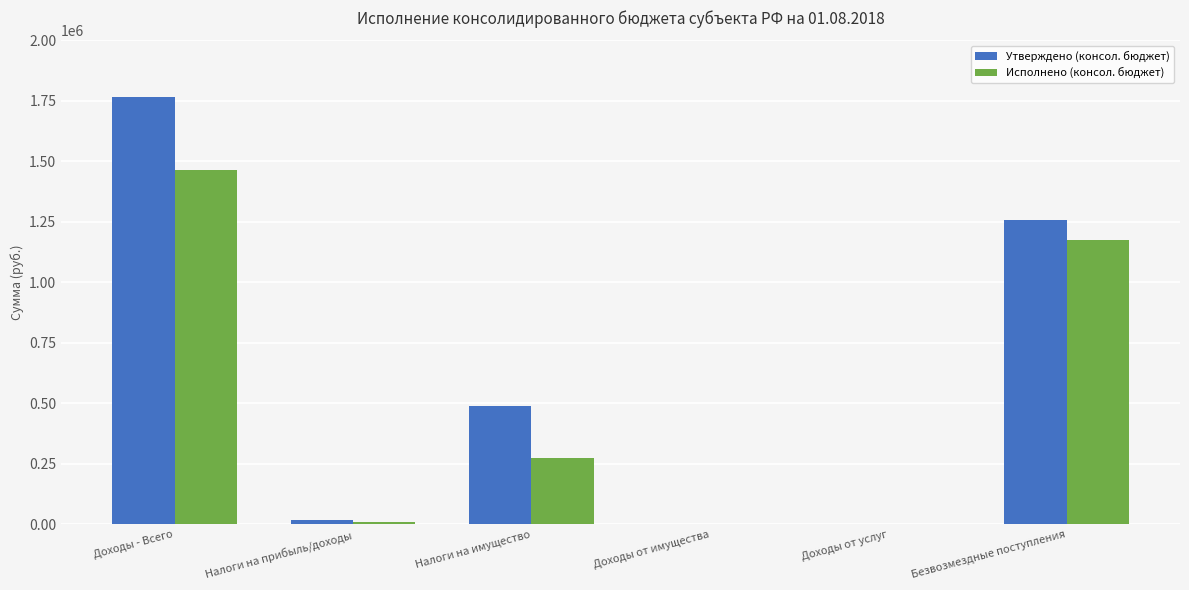

Which series has the largest total across all categories?

Утверждено (консол. бюджет)